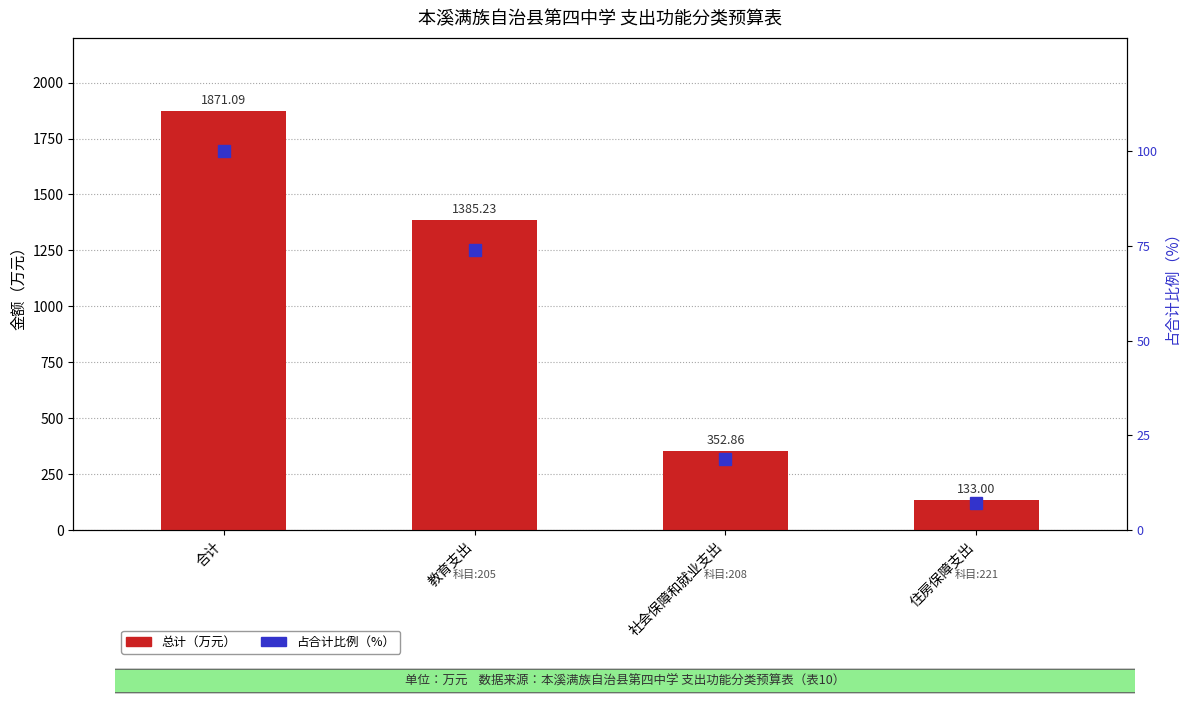

The value of 总计（万元） at 社会保障和就业支出 is 352.9. True or false?

True